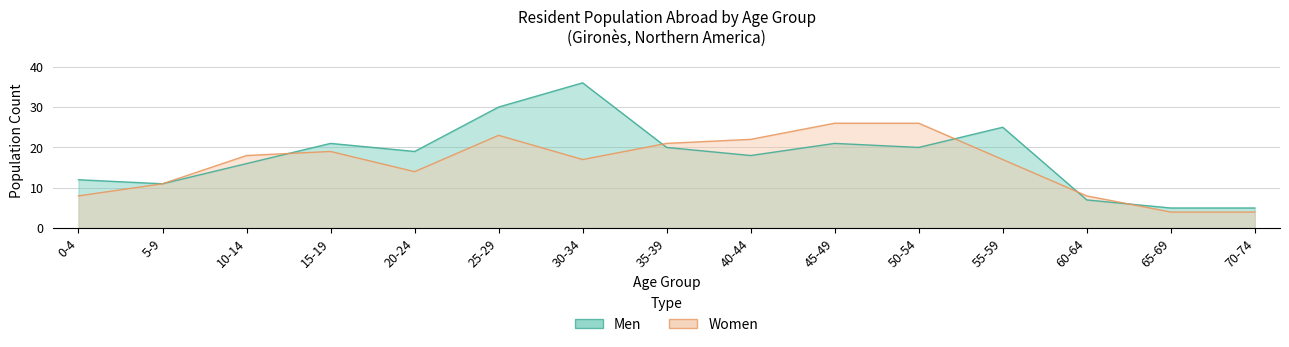

How many data points does each series have?

15